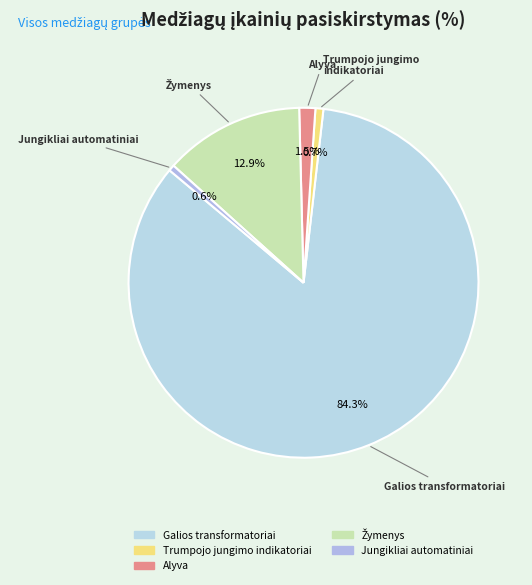

Which slice is the largest?

Galios transformatoriai